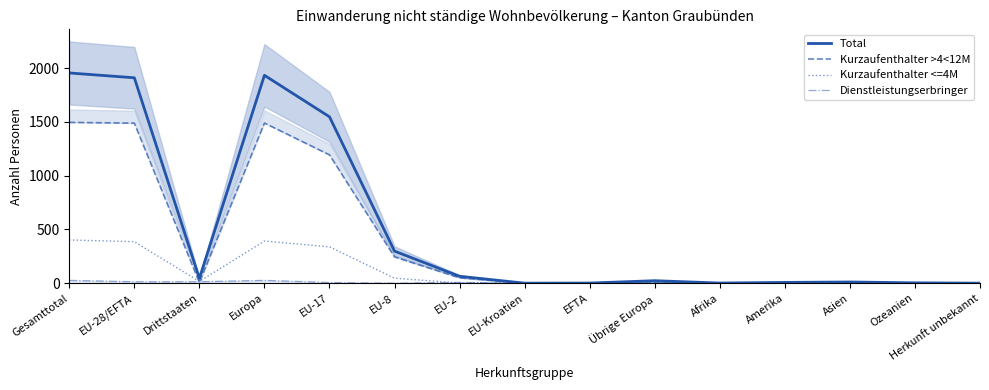

How many lines are shown in the chart?

4